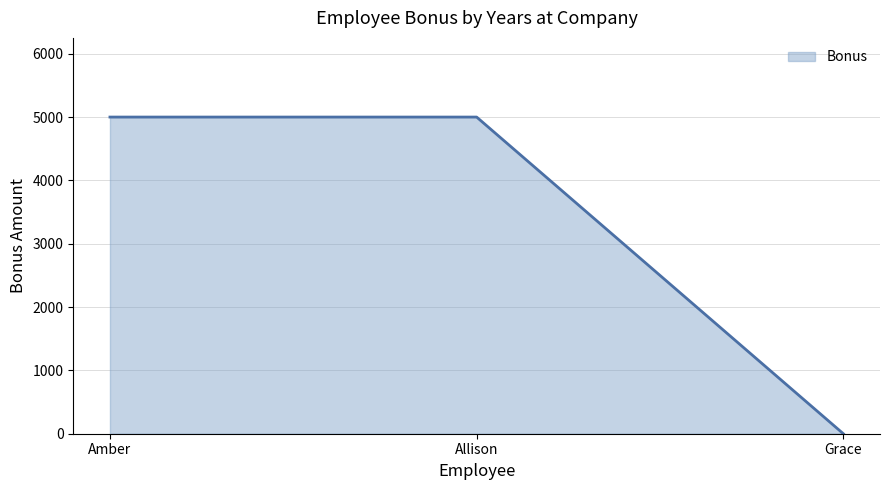

What is the approximate value at Amber?

5000